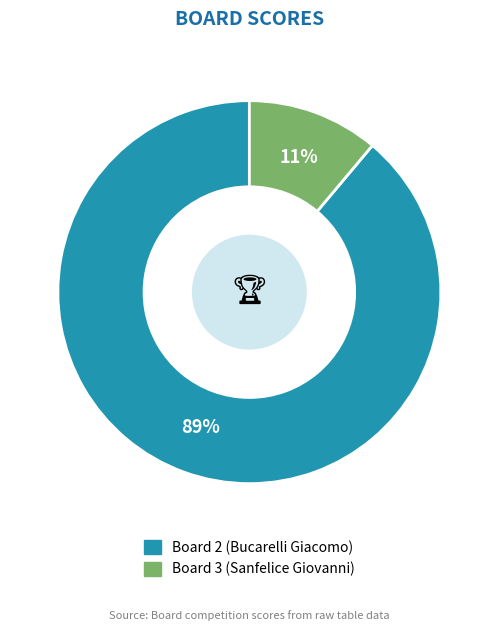

To the nearest percent, what is the difference between the largest and smallest slice percentages?

78%